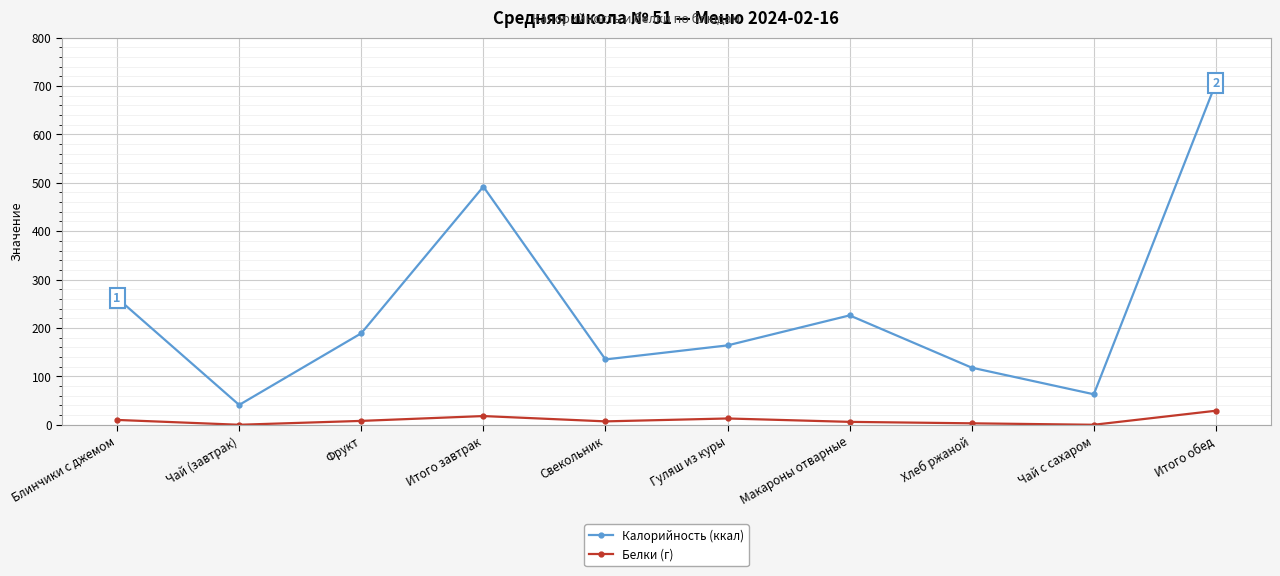

At which category does Белки (г) reach its first local peak?

Итого завтрак